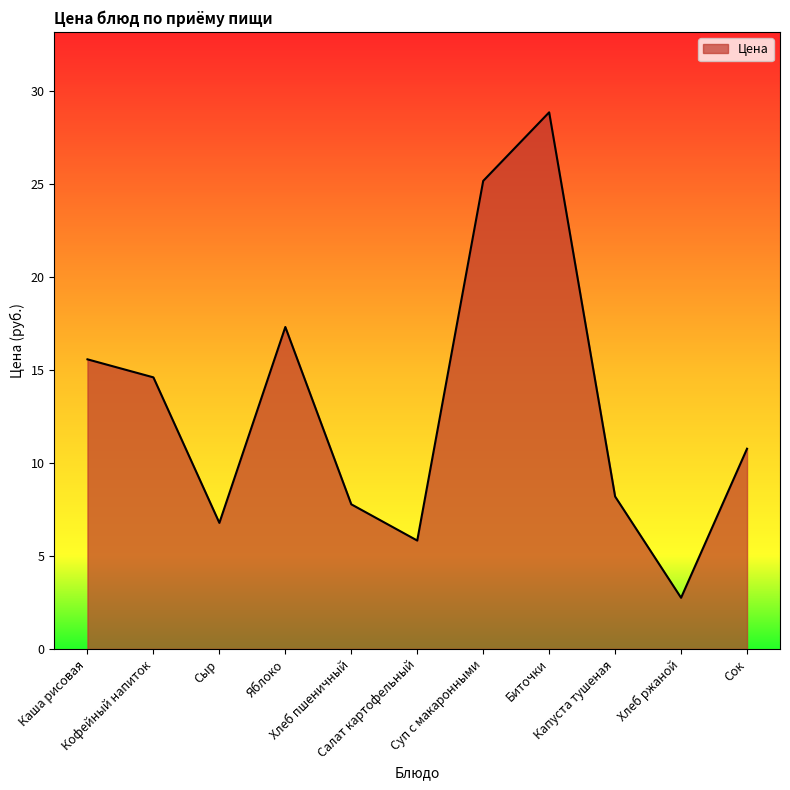

Which category has the lowest value across all series?

Хлеб ржаной